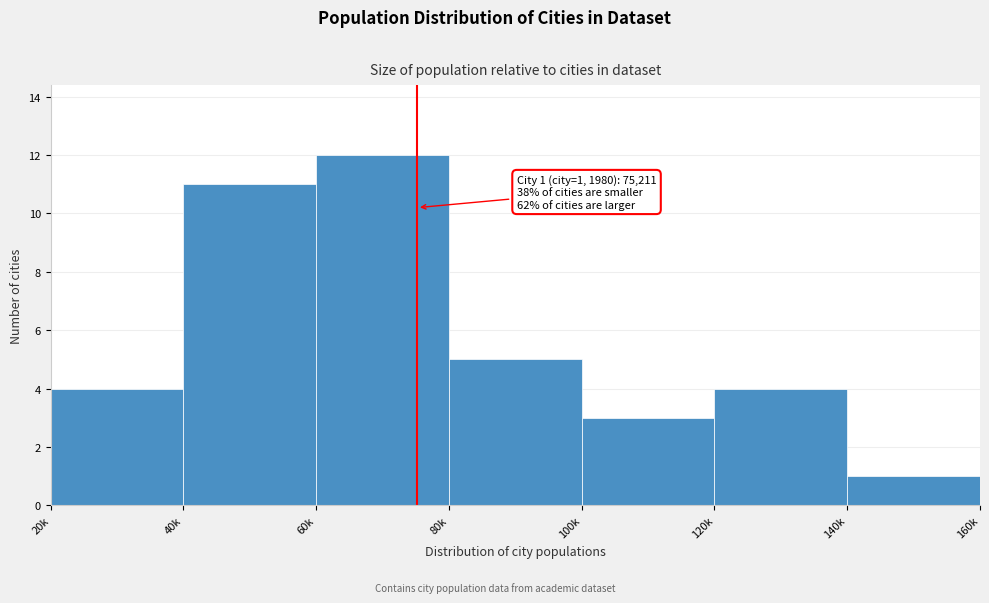

Reading left to right, transcribe all the data shown in this chart.

4	11	12	5	3	4	1